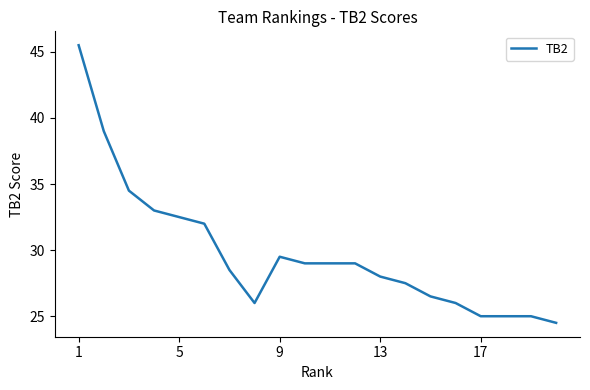

What is the difference between the maximum and minimum values?

21.0